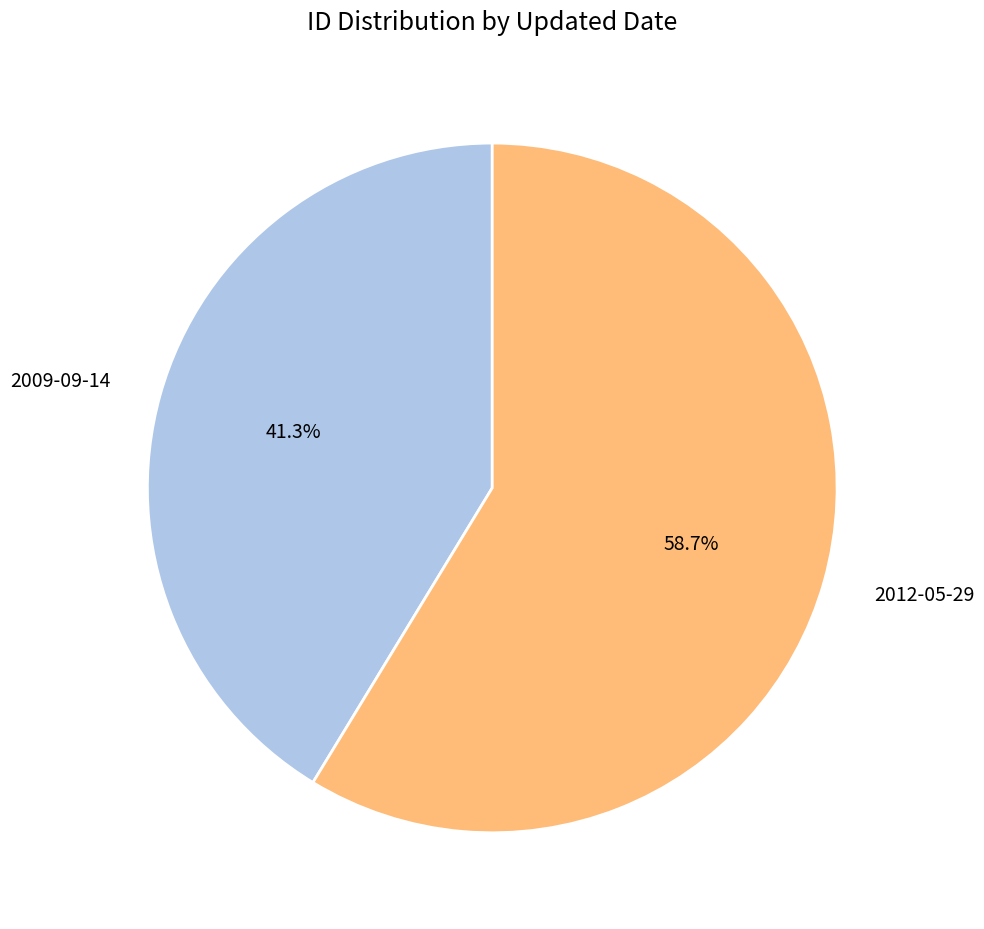

To the nearest percent, what percentage of the pie is 2012-05-29?

59%